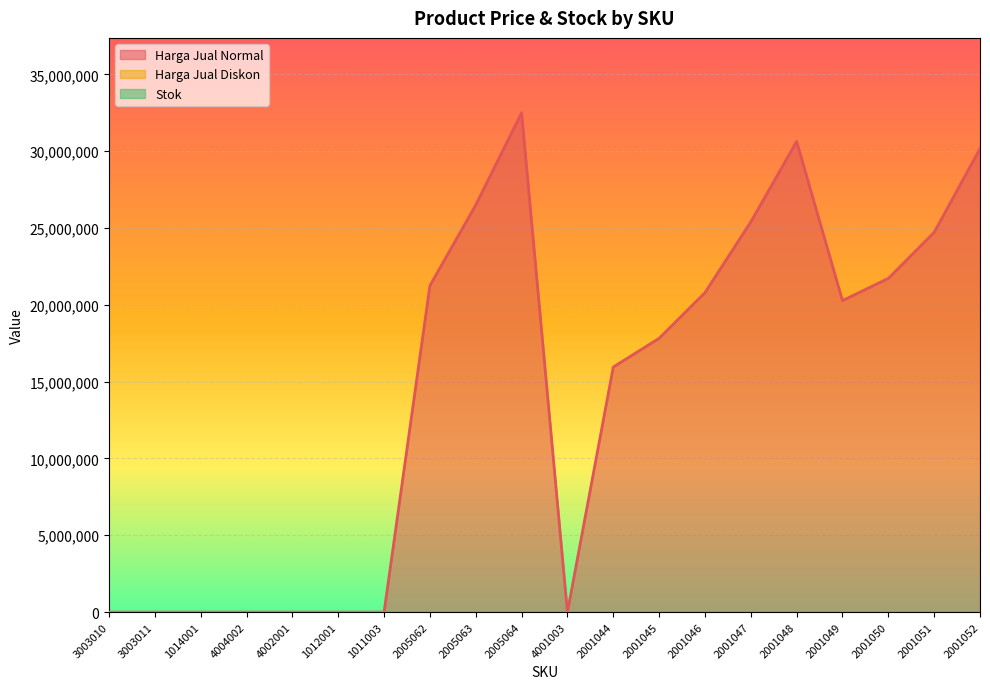

Is it true that Harga Jual Diskon equals 0 at 1014001?

True